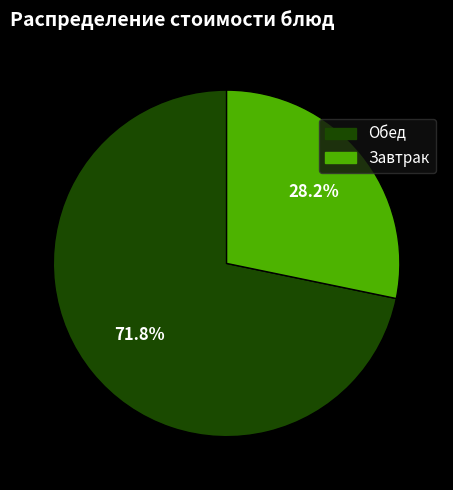

Is there a majority slice in this chart?

Yes